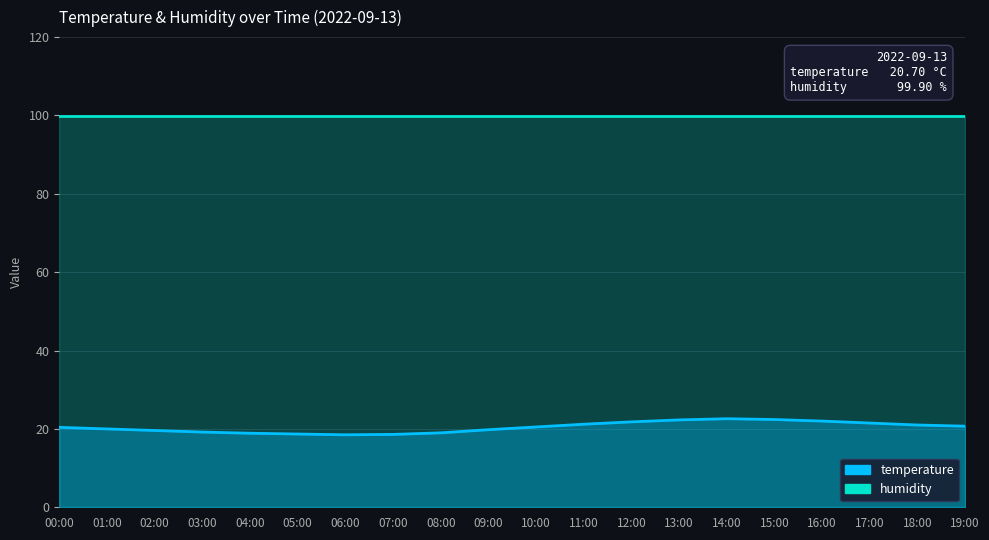

Where is the data nearest to the value 20?

01:00